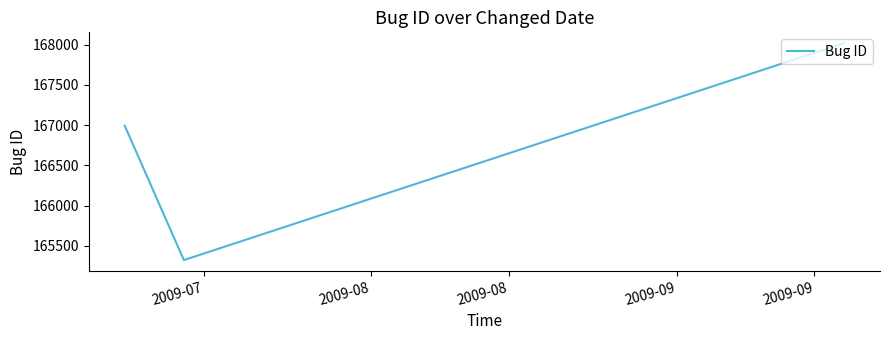

What is the maximum value shown in the chart?

168019